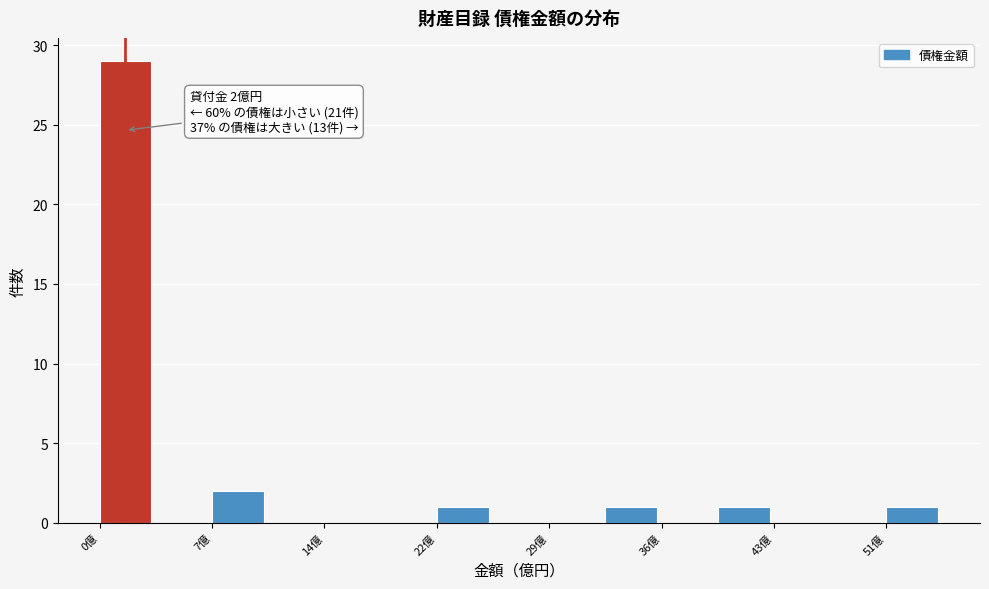

Read against the x-axis, roughly where is the centre of the tallest bar?

2